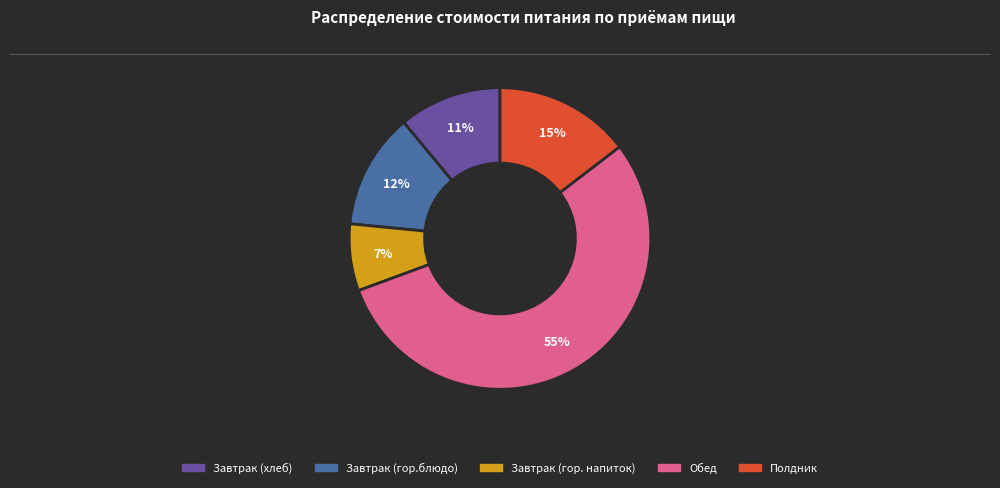

The Завтрак (гор.блюдо) slice represents 12% of the pie. True or false?

True